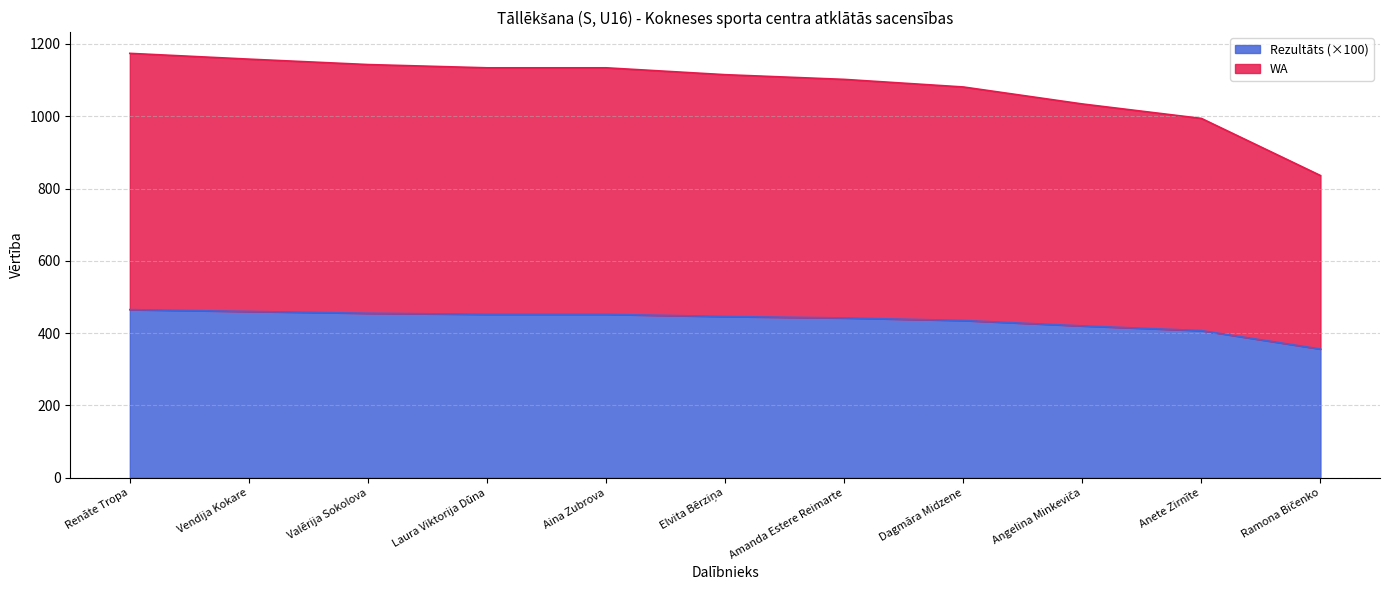

Between Vendija Kokare and Laura Viktorija Dūna, which is larger?

Vendija Kokare